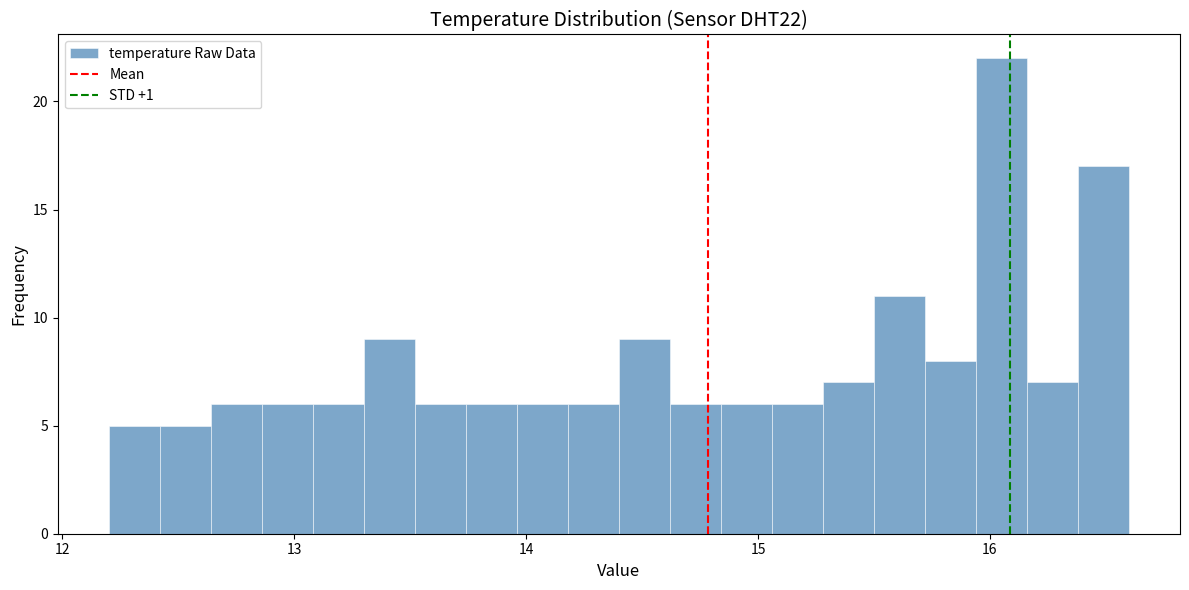

Read against the x-axis, roughly where is the centre of the tallest bar?

16.1